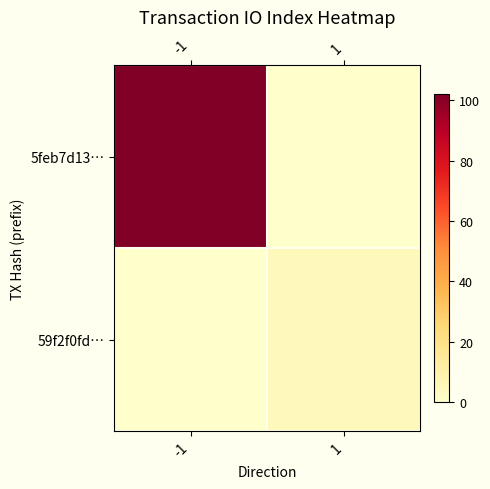

Between 1 and -1, which is larger?

-1